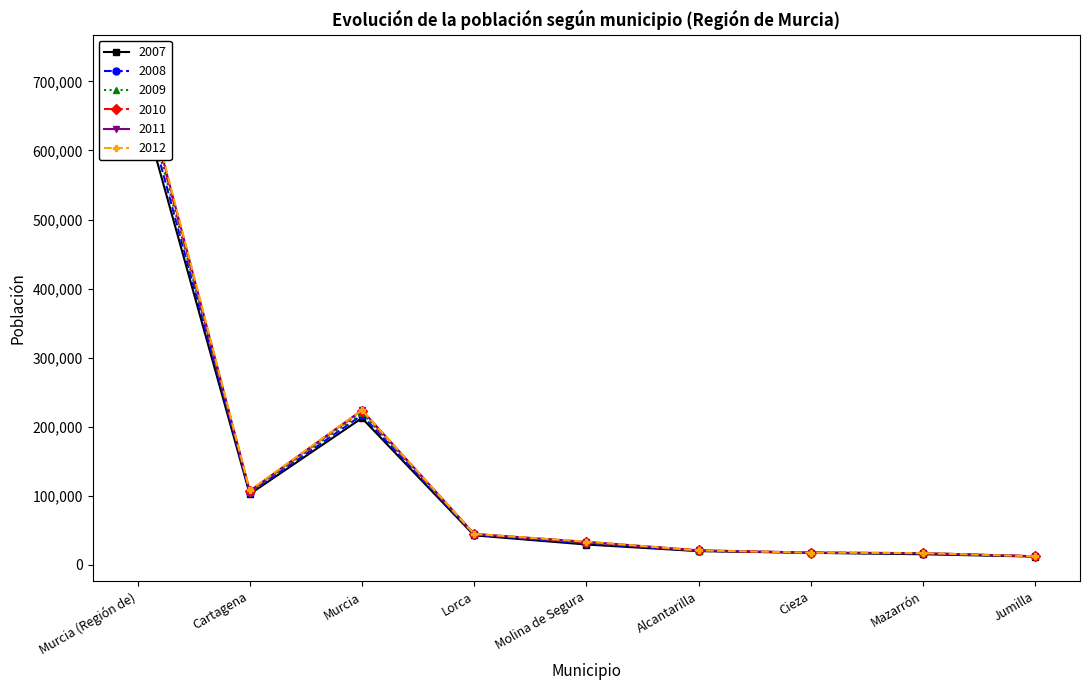

What is the label of the 9th point from the right?

Murcia (Región de)